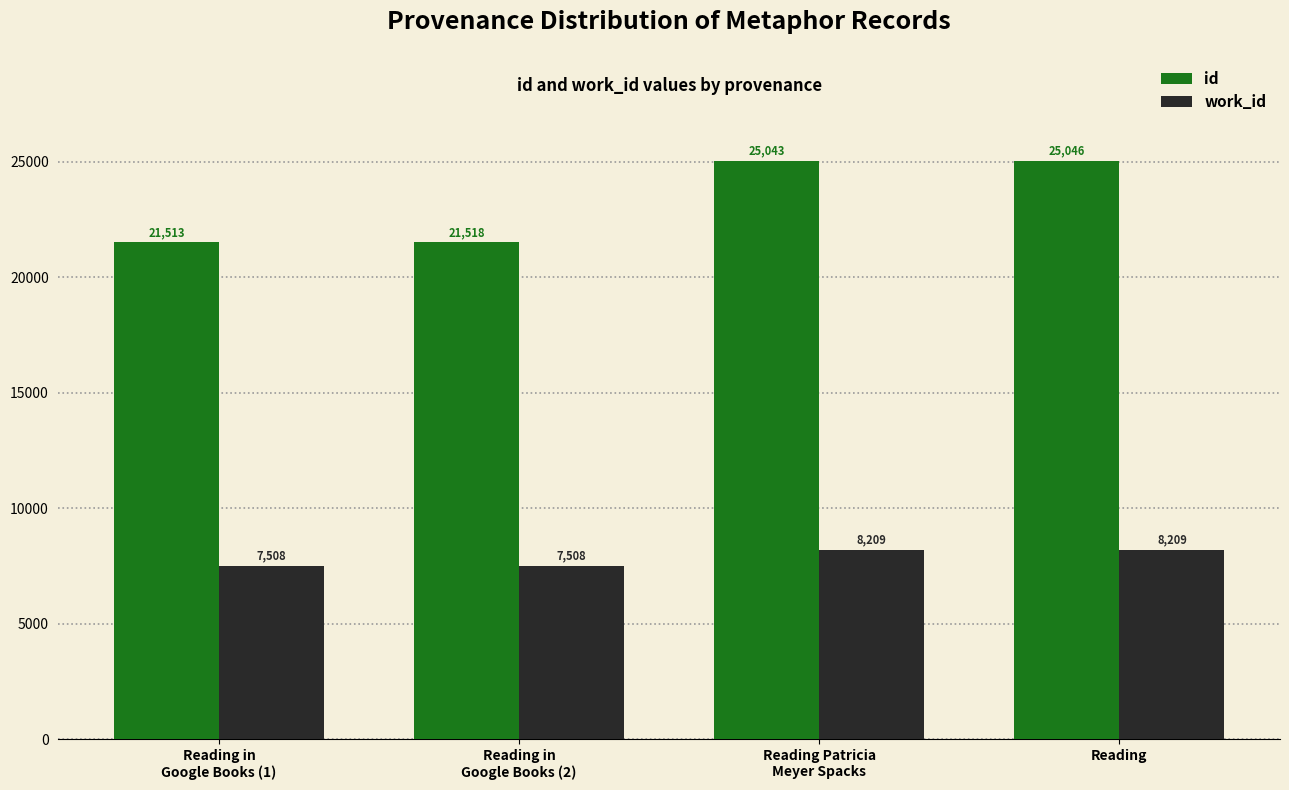

Which series has the largest range (max minus min)?

id